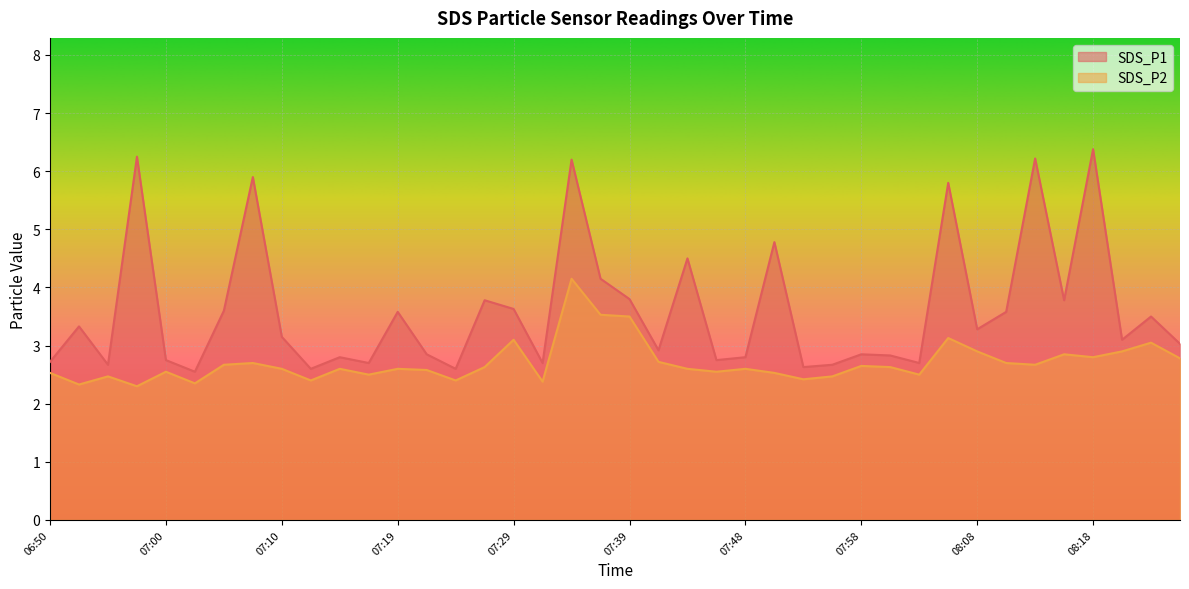

What are all the series names shown in the legend?

SDS_P1, SDS_P2